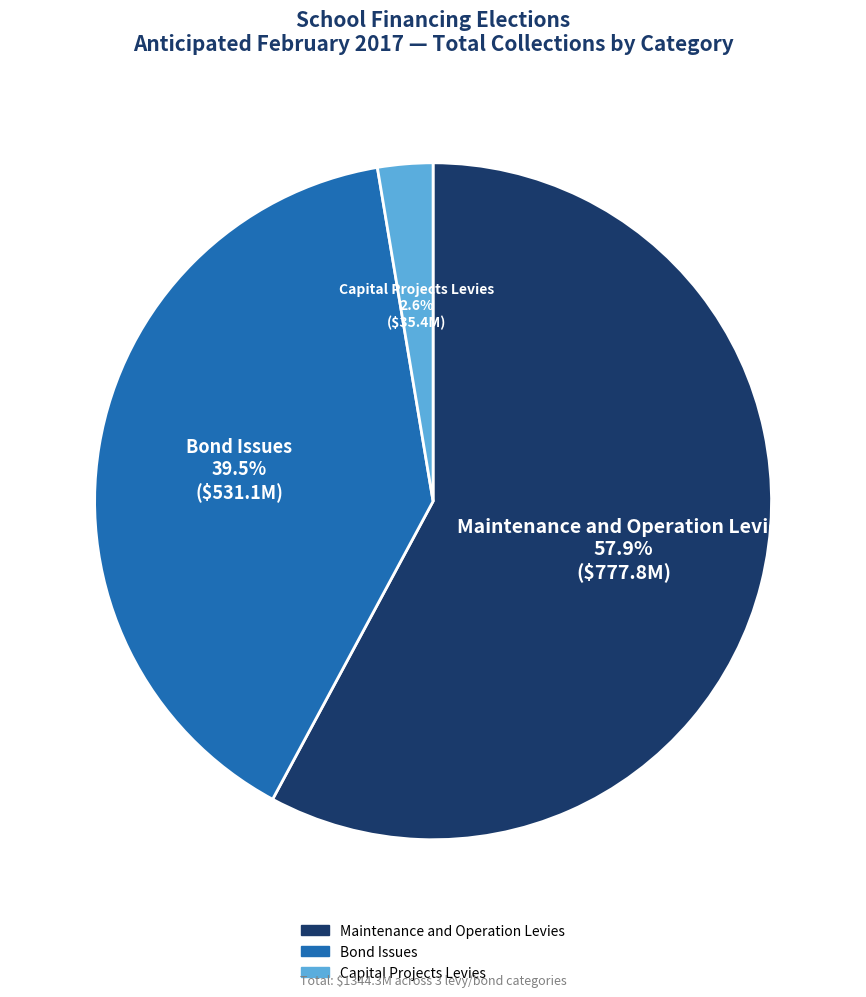

Is the sum of Maintenance and Operation Levies and Bond Issues greater than half?

Yes